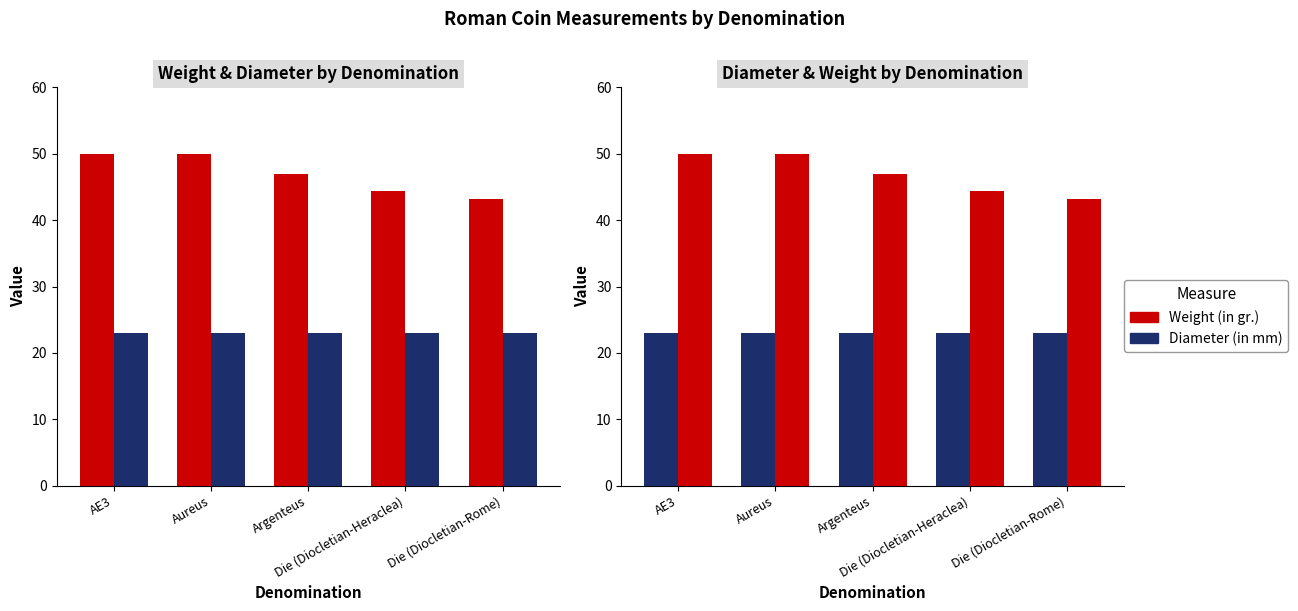

List the series in order of their overall mean, lowest first.

Diameter (in mm), Weight (in gr.)